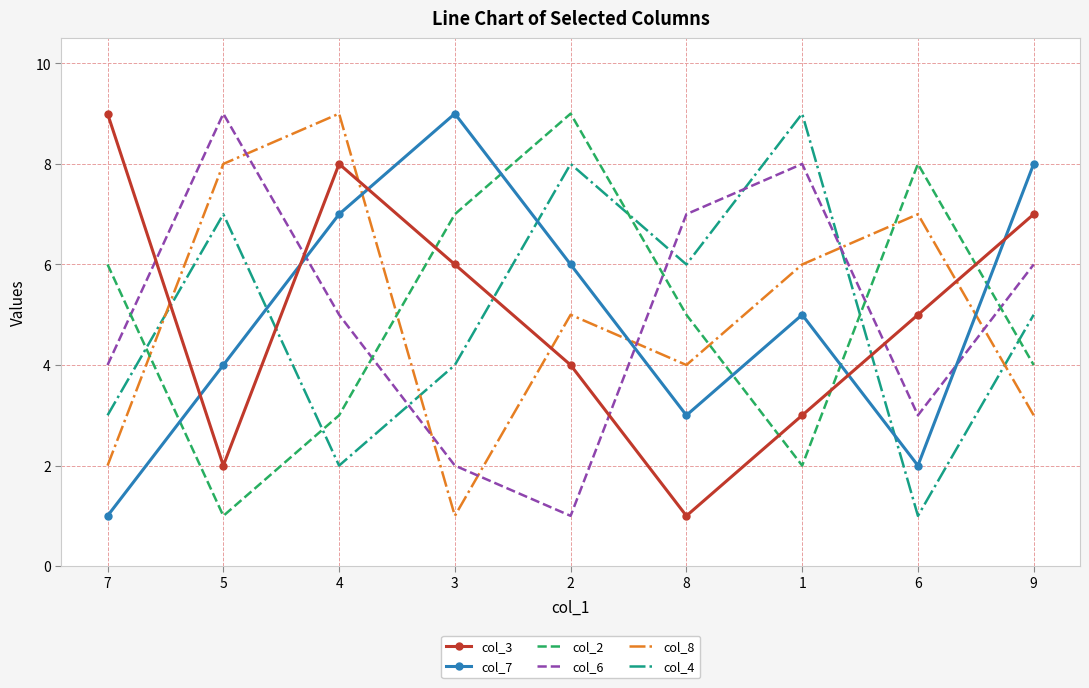

True or false: col_2 and col_4 intersect in this chart.

True